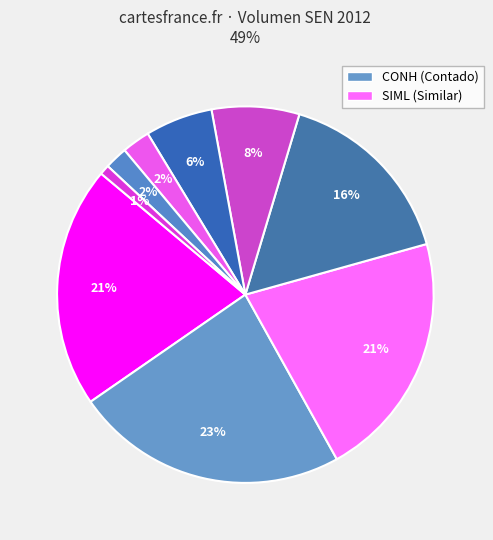

Does any single category account for the majority?

No